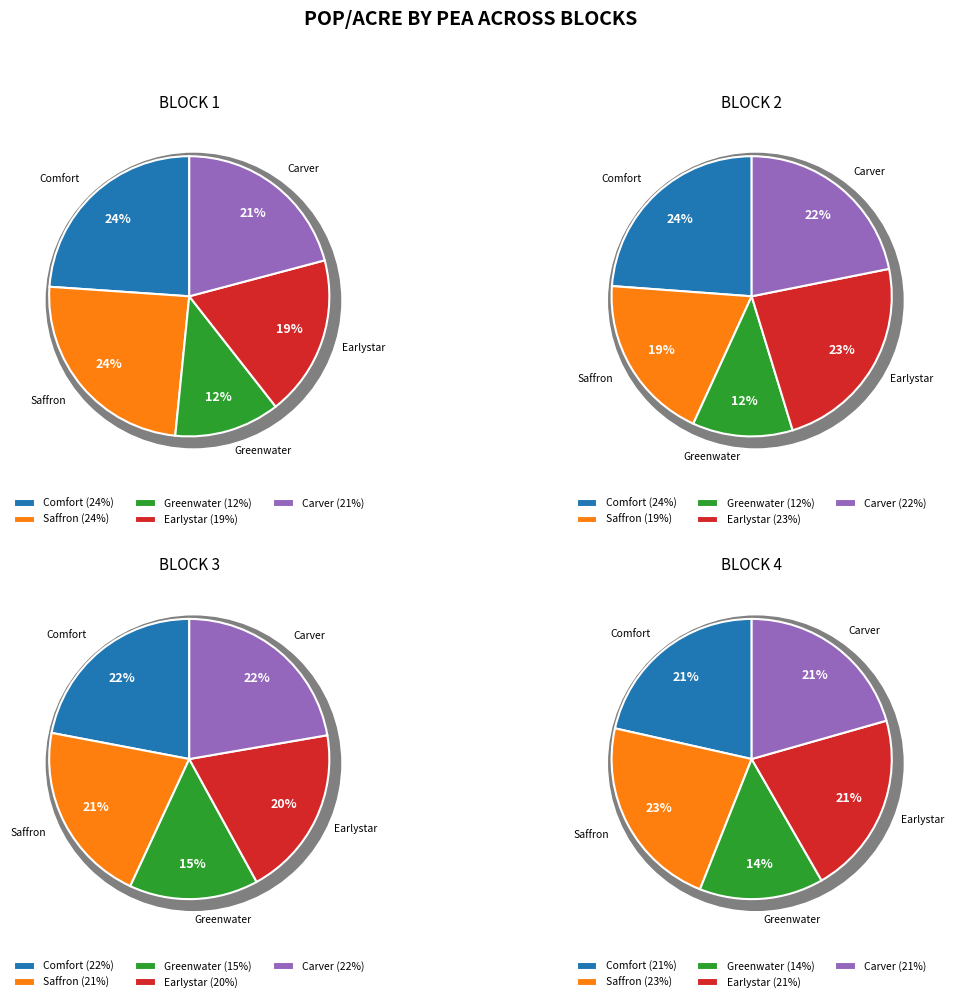

Do Earlystar and Comfort together represent more than half of the pie?

No